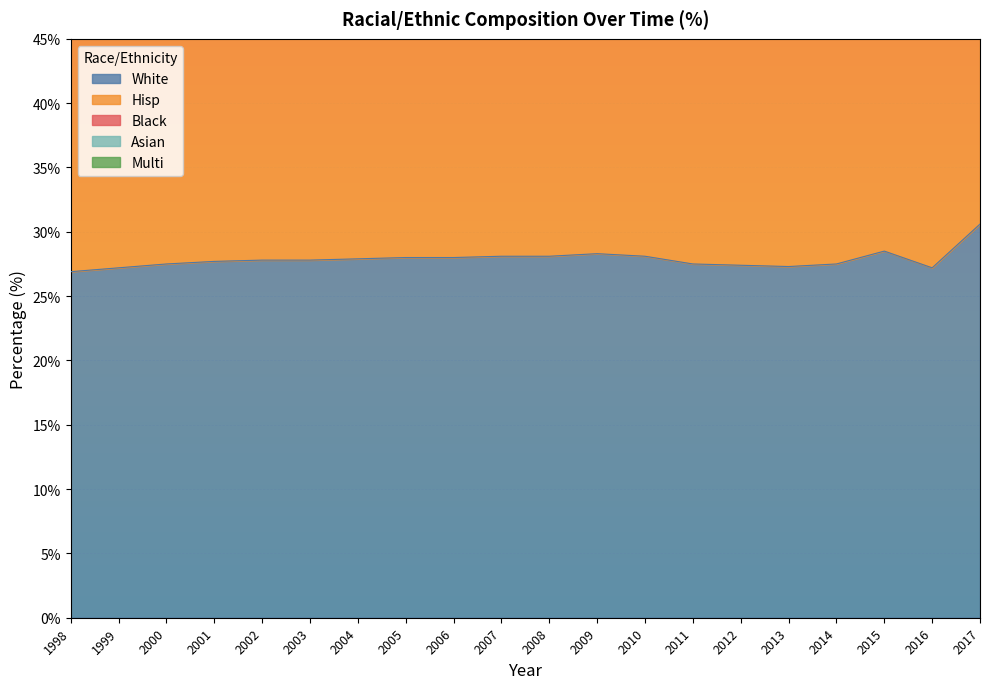

The White series shows 28.5 at 2015. True or false?

True